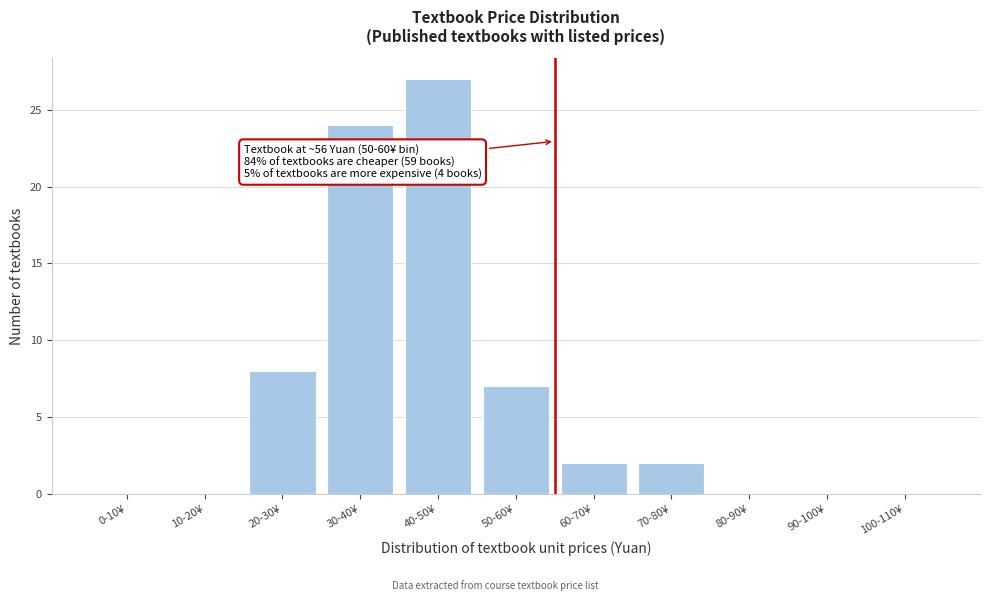

Reading right to left, what are all the values shown in this chart?

100-110¥=0	90-100¥=0	80-90¥=0	70-80¥=2	60-70¥=2	50-60¥=7	40-50¥=27	30-40¥=24	20-30¥=8	10-20¥=0	0-10¥=0